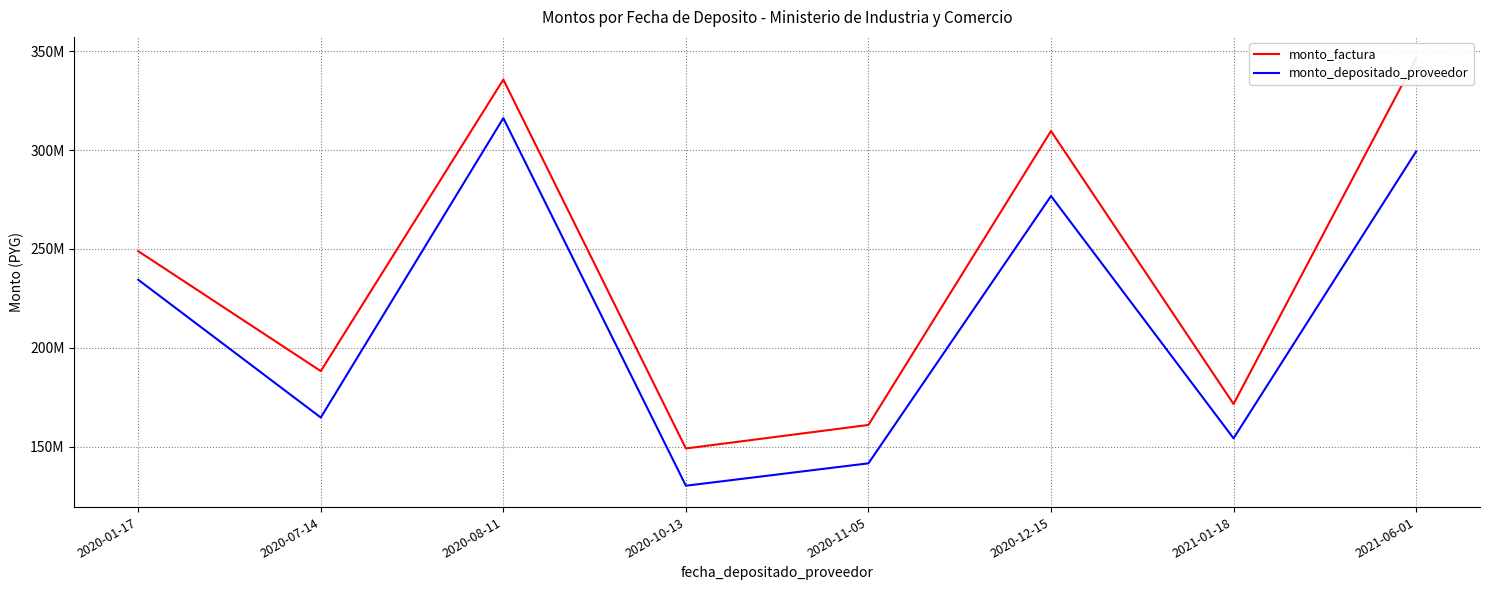

True or false: monto_depositado_proveedor and monto_factura intersect in this chart.

False